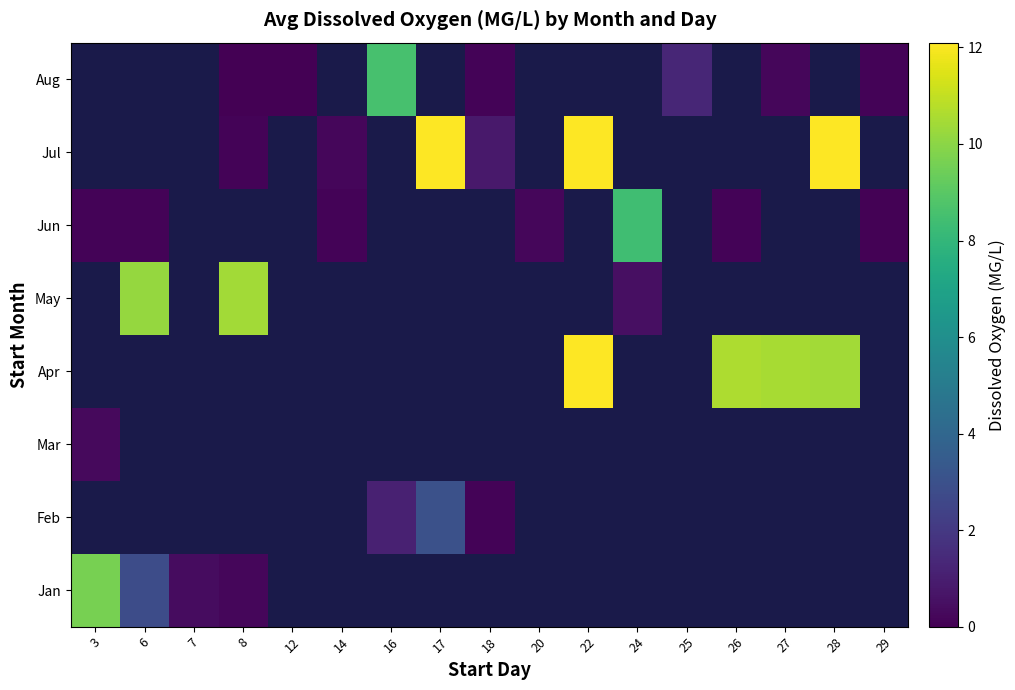

What is the maximum value shown in the chart?

23.2